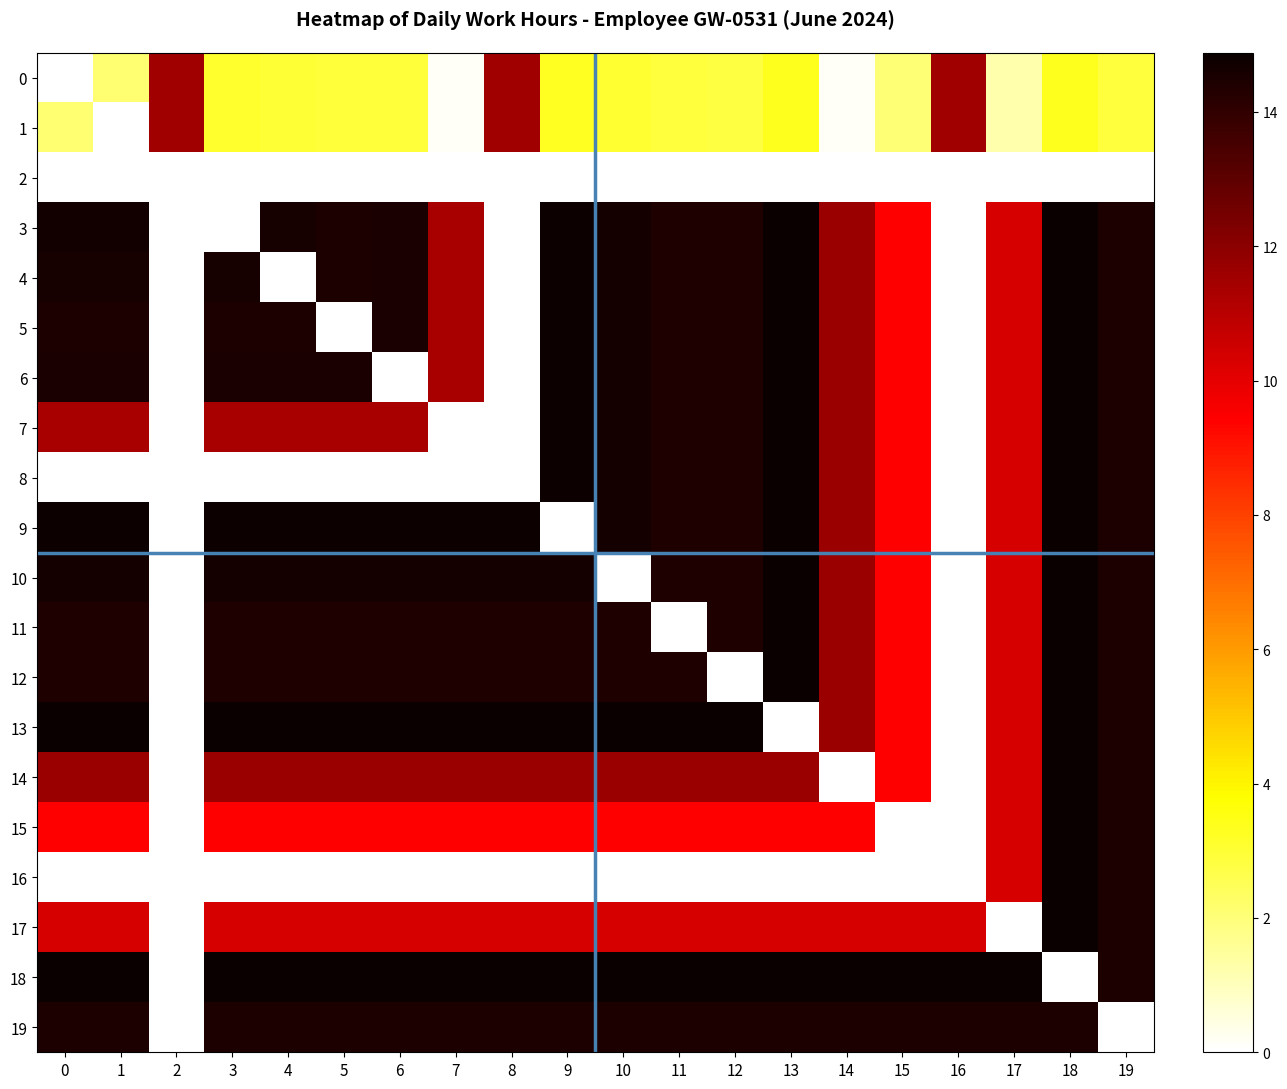

Which series has the largest total across all categories?

18